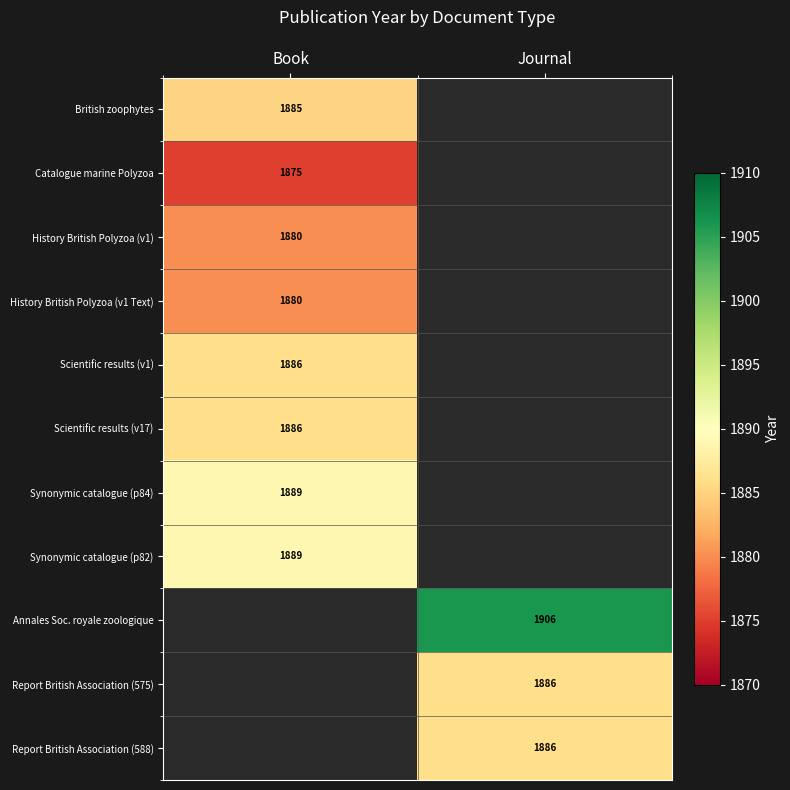

The Report British Association (588) series shows 2807 at Journal. True or false?

False